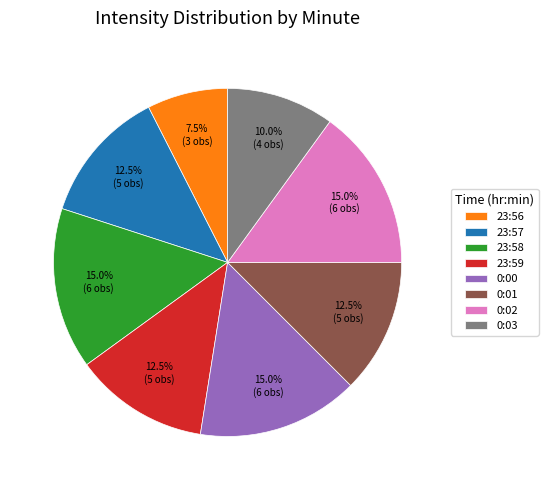

What is the ratio of the value at 23:58 to the value at 23:57?

1.2